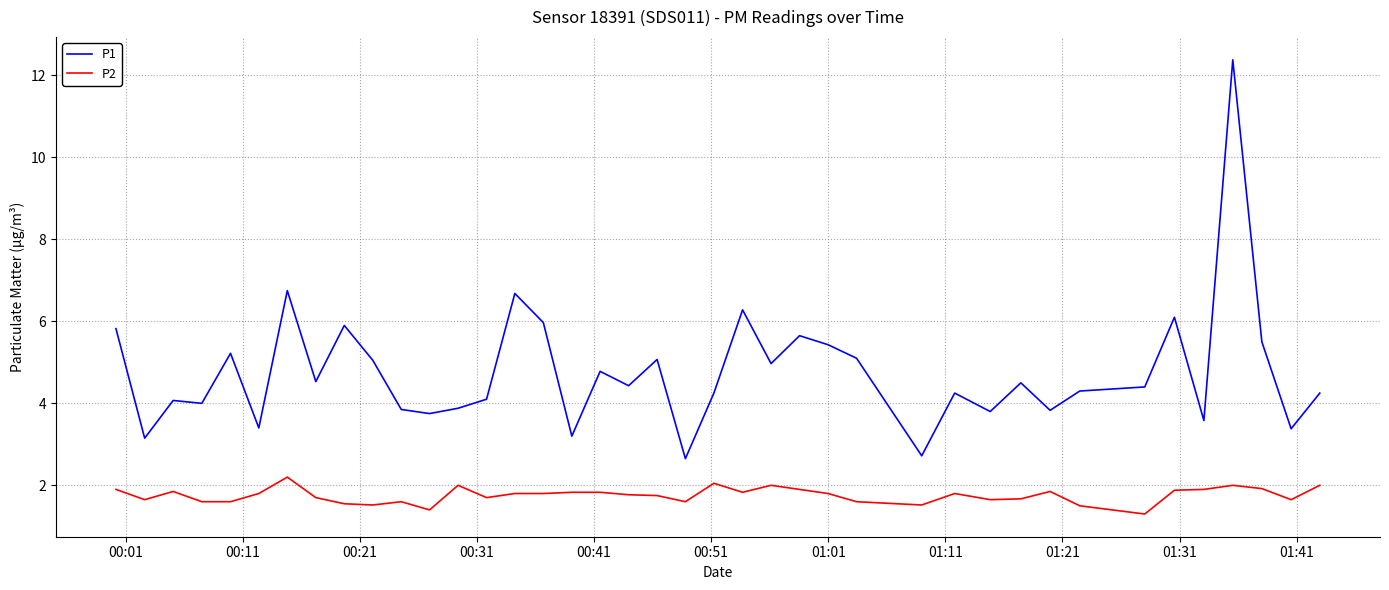

True or false: P2 and P1 intersect in this chart.

False